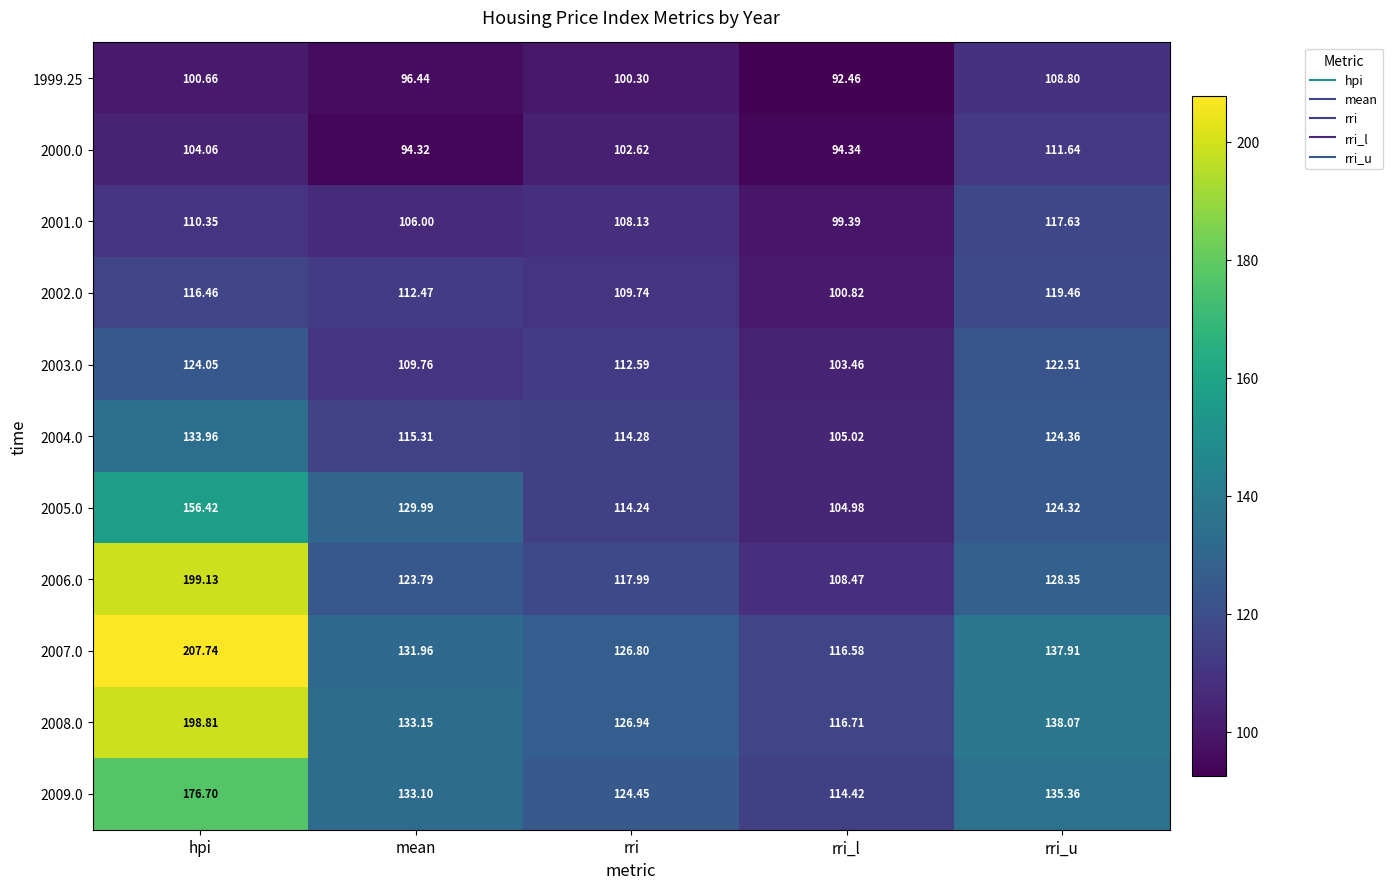

Is the value of 2003.0 at rri_l greater than the value of 2008.0 at mean?

No